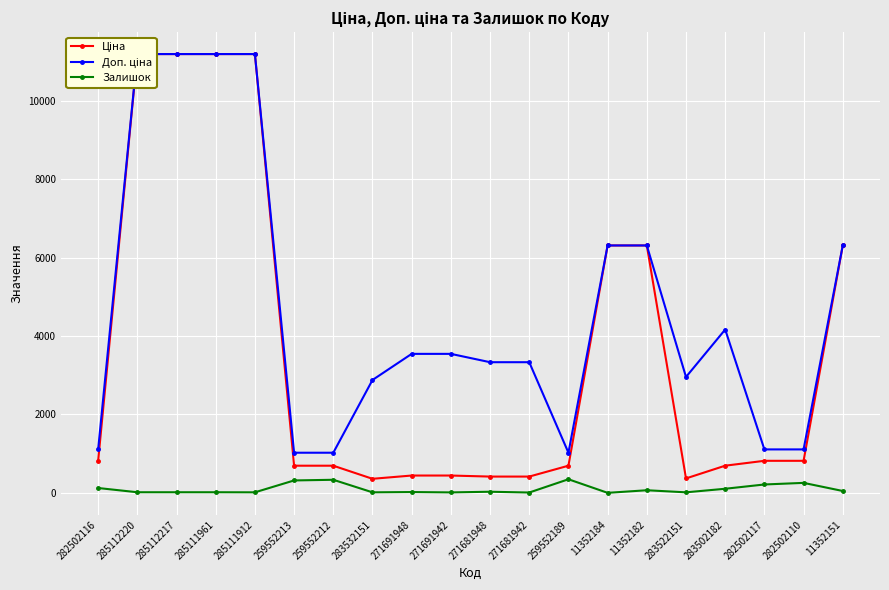

Which series has the widest spread of values?

Ціна